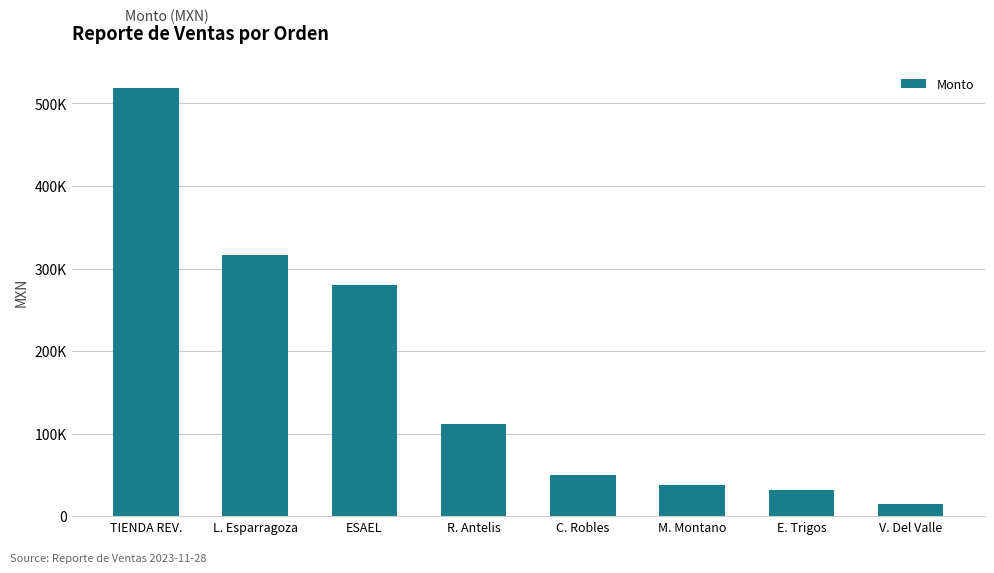

Are the bars horizontal?

No